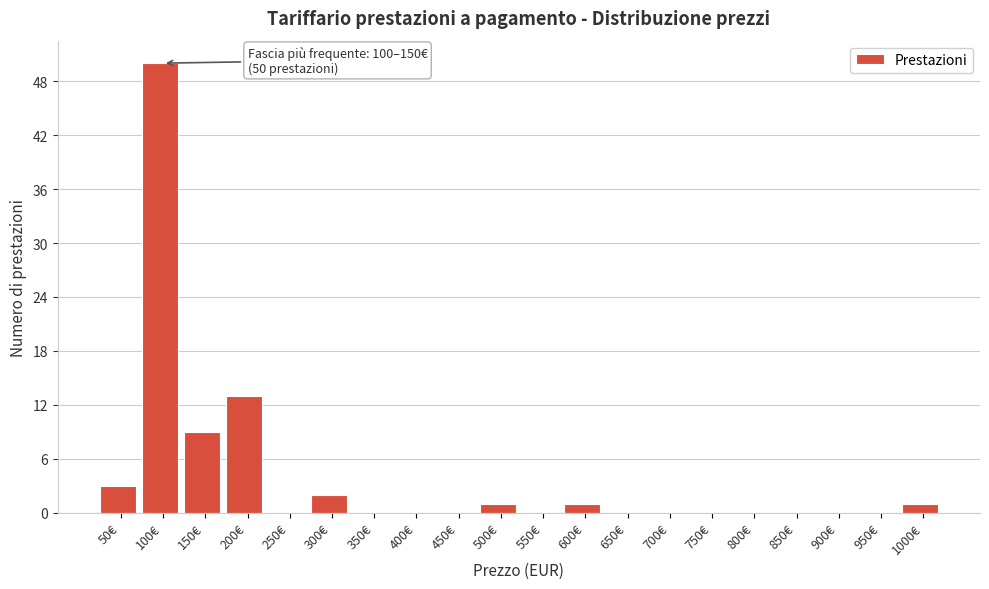

Reading right to left, list all the values displayed in this chart.

1000€=1	950€=0	900€=0	850€=0	800€=0	750€=0	700€=0	650€=0	600€=1	550€=0	500€=1	450€=0	400€=0	350€=0	300€=2	250€=0	200€=13	150€=9	100€=50	50€=3